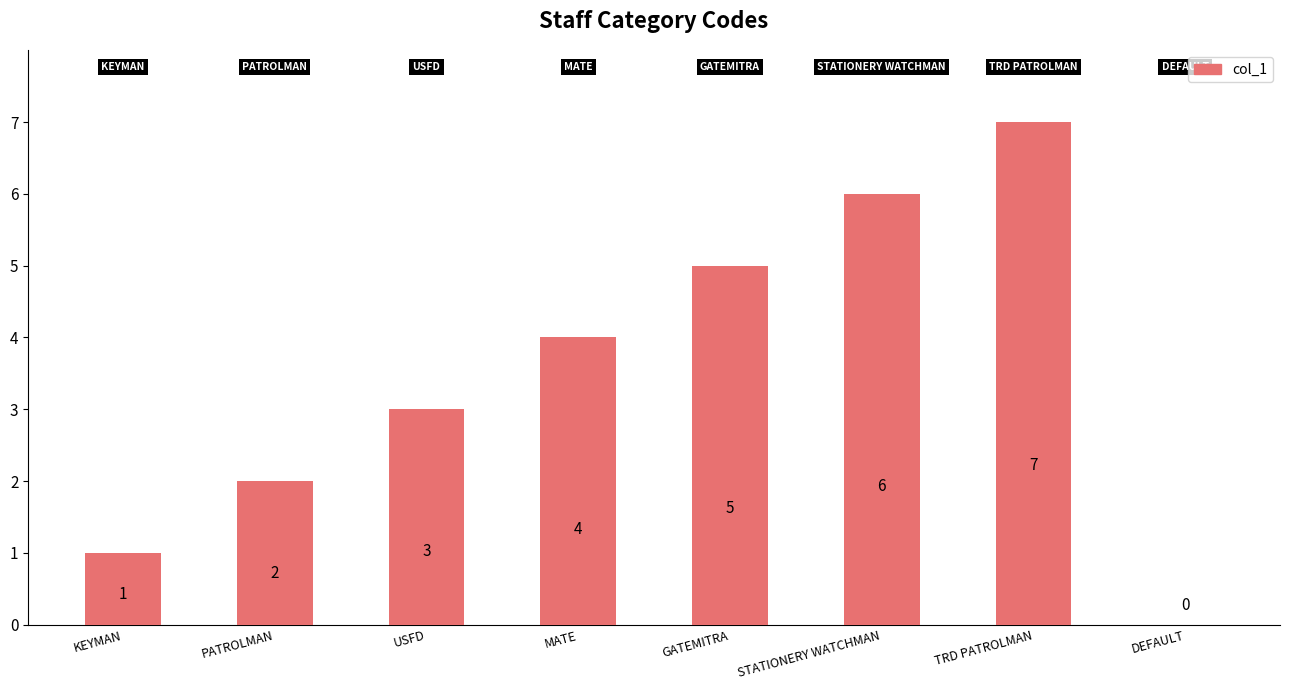

The chart shows a value of 11 at TRD PATROLMAN. True or false?

False